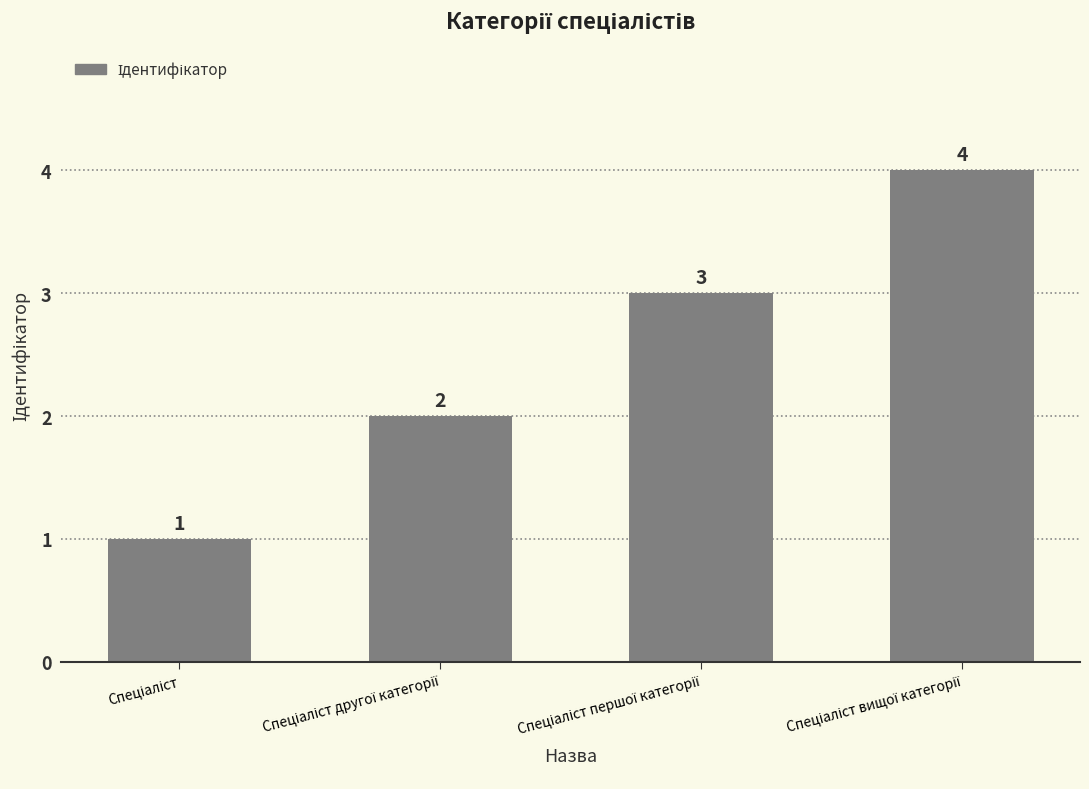

What is the difference between the second highest and second lowest values?

1